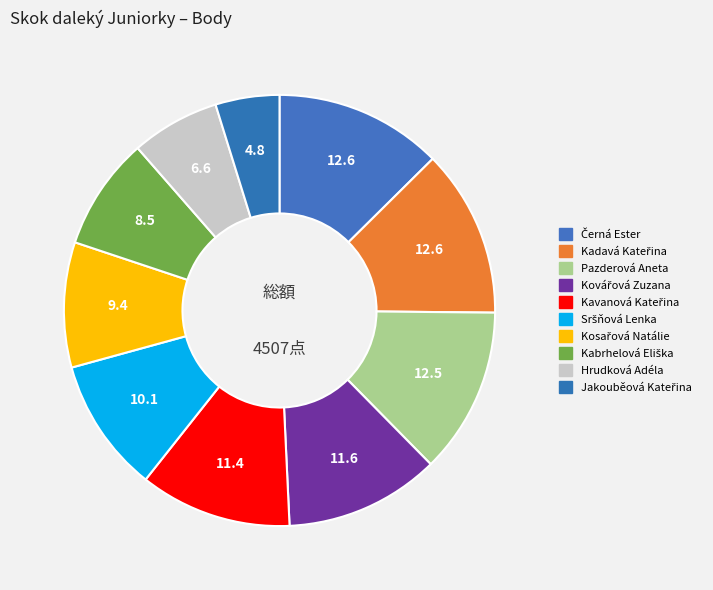

Count the number of slices in the pie.

10